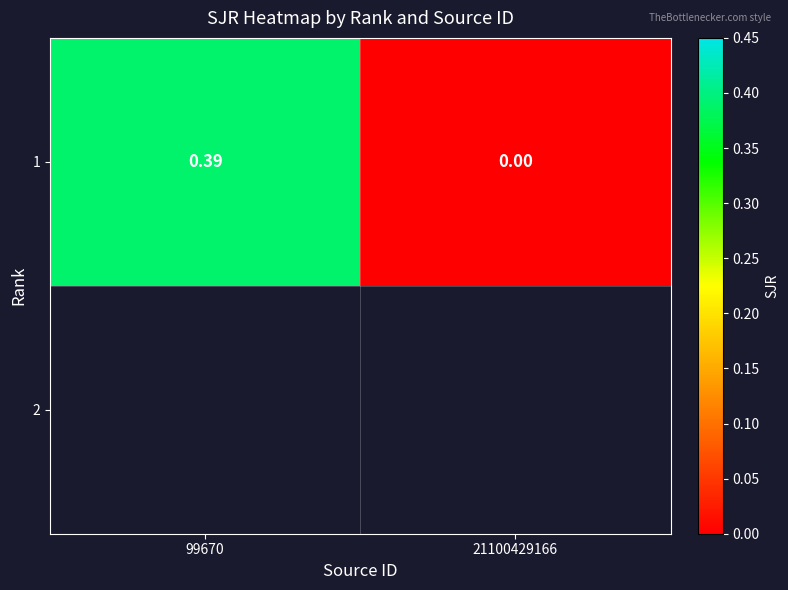

What is the average value?

0.2